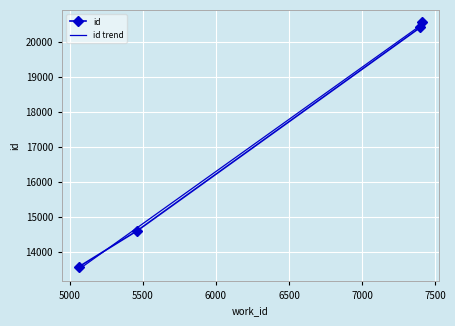

What is the lowest value of the id trend series?

13507.1